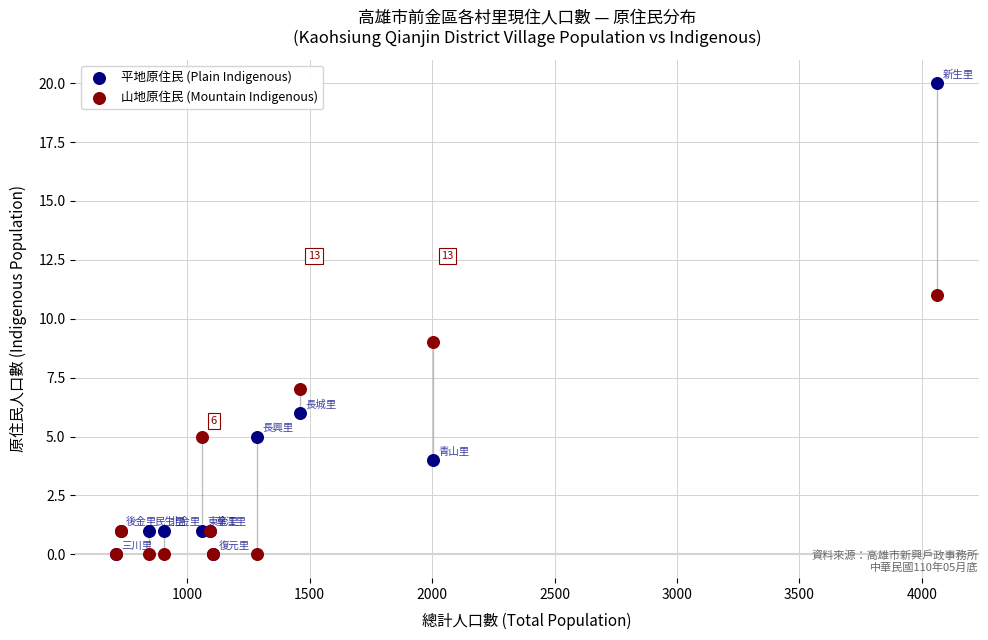

What are all the series names shown in the legend?

平地原住民 (Plain Indigenous), 山地原住民 (Mountain Indigenous)